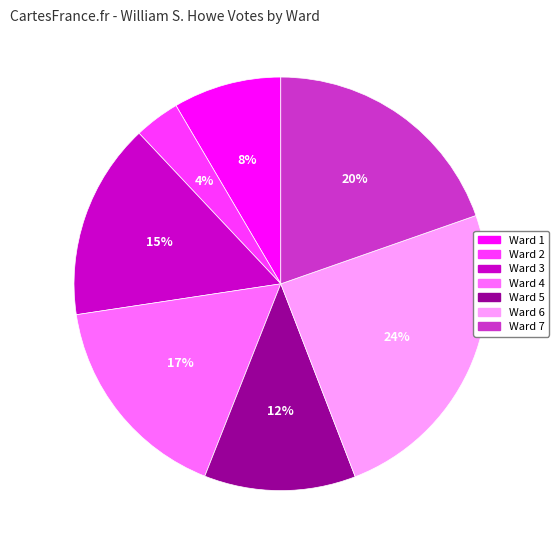

Which category has the smallest portion of the pie?

Ward 2